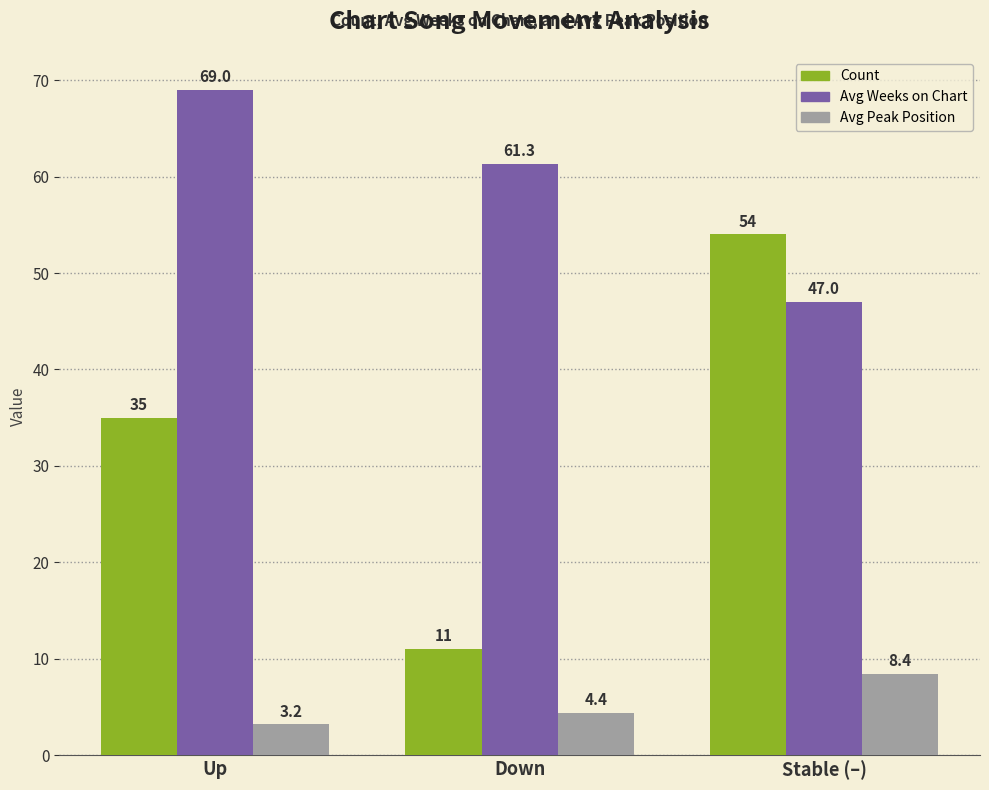

How many data points in Avg Peak Position are less than 4?

1